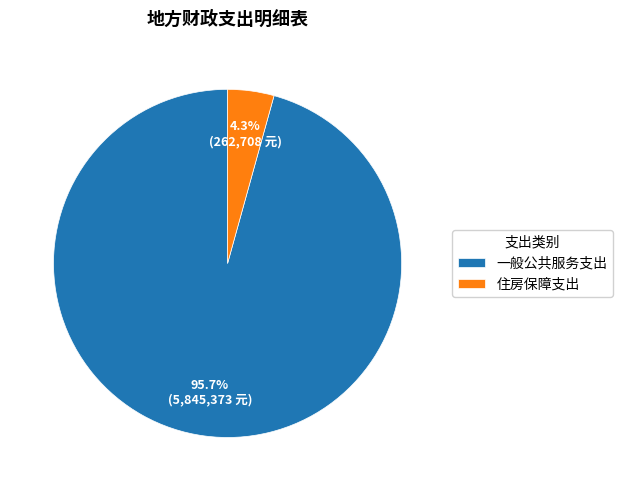

How many segments does this pie chart have?

2